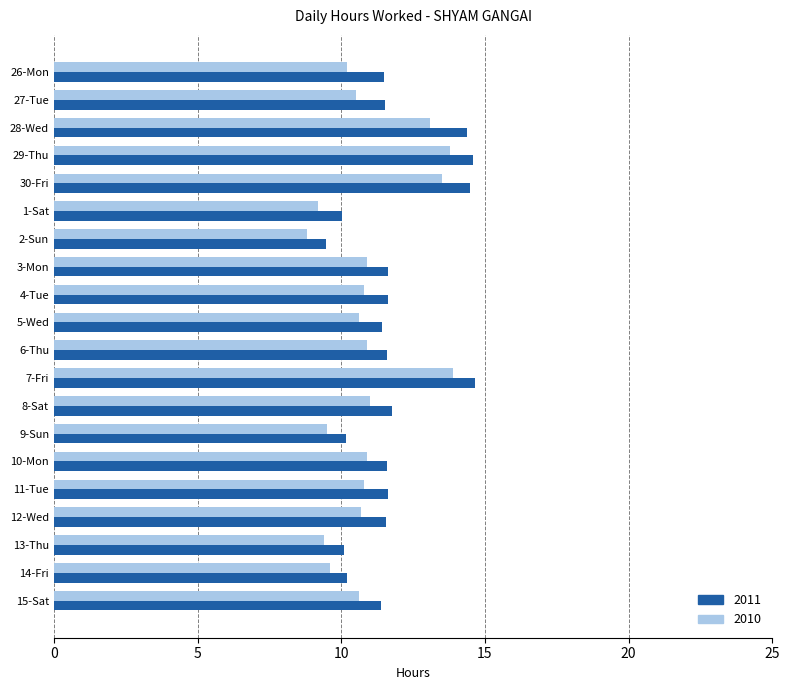

What is the difference between the 2010 values at 12-Wed and 29-Thu?

3.1